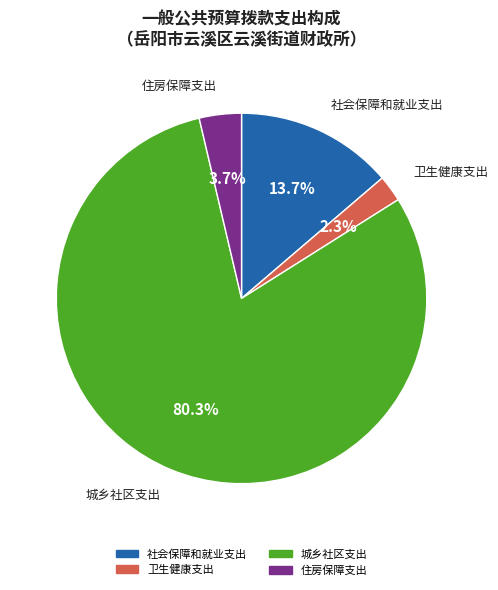

What percentage is the 住房保障支出 slice, to the nearest percent?

4%